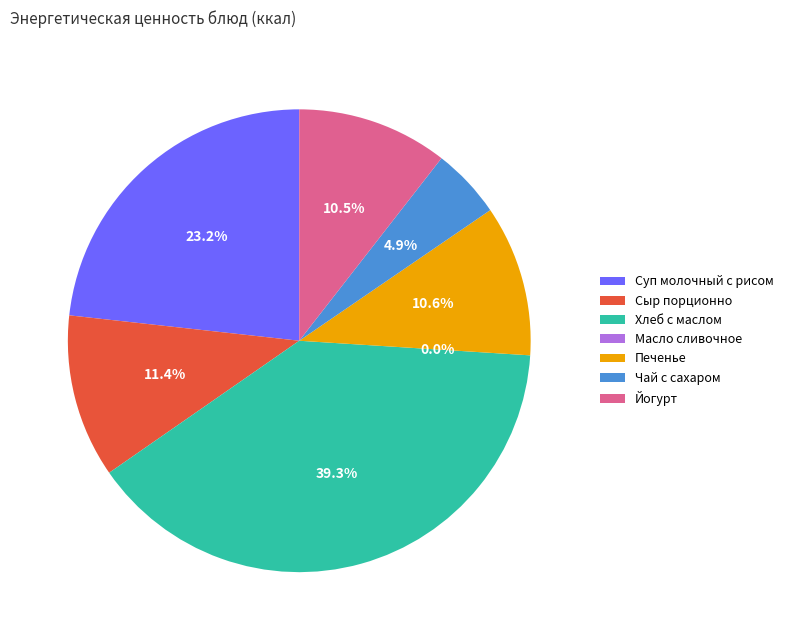

What is the smallest slice in the pie chart?

Масло сливочное